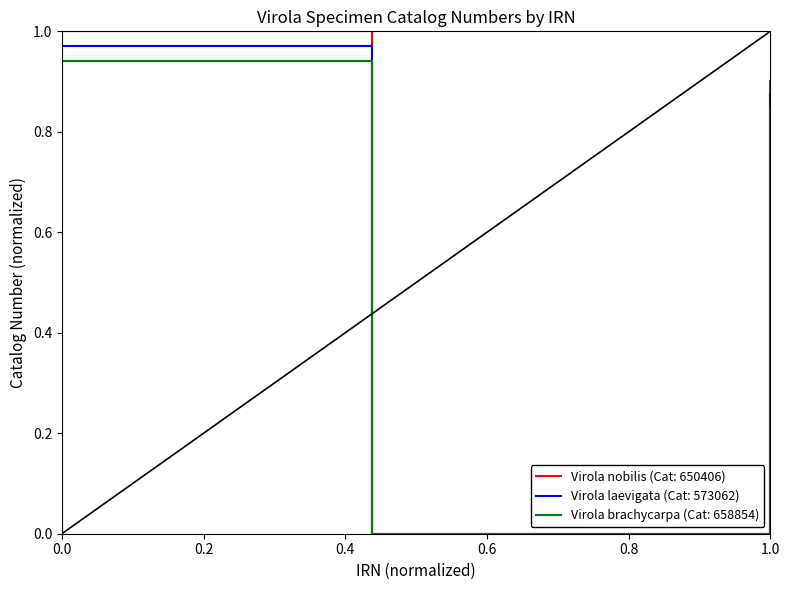

How many lines are shown in the chart?

3